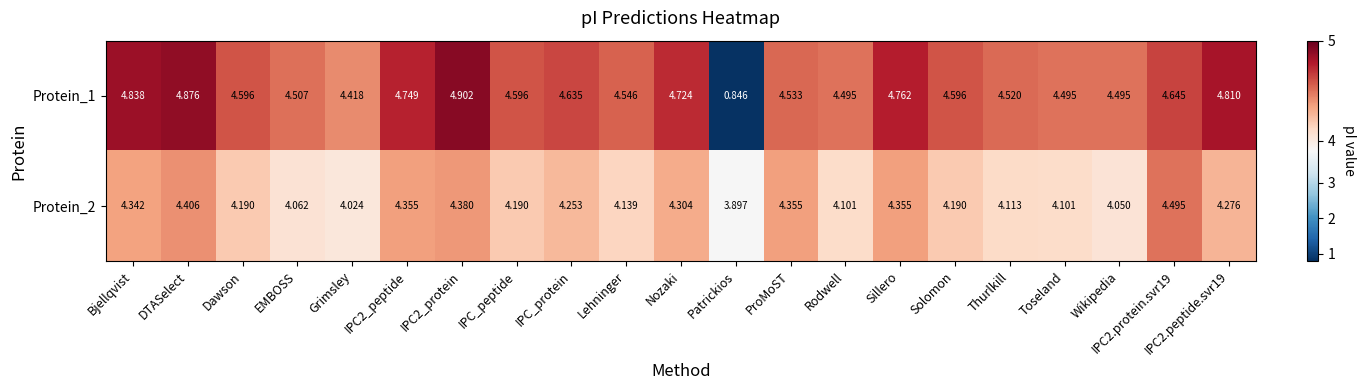

Which category has the lowest value in the Protein_1 series?

Patrickios